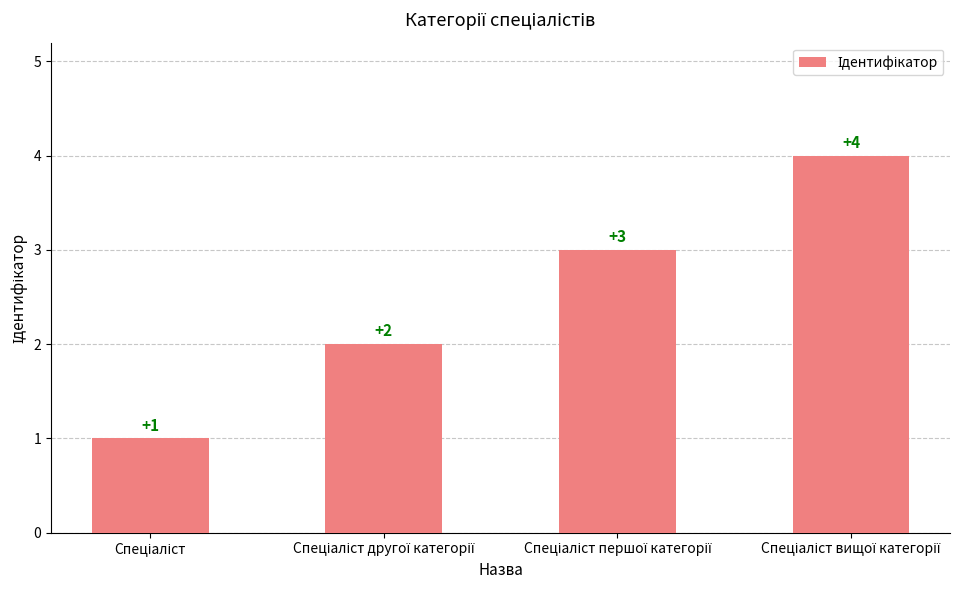

What is the difference between the maximum and minimum values?

3